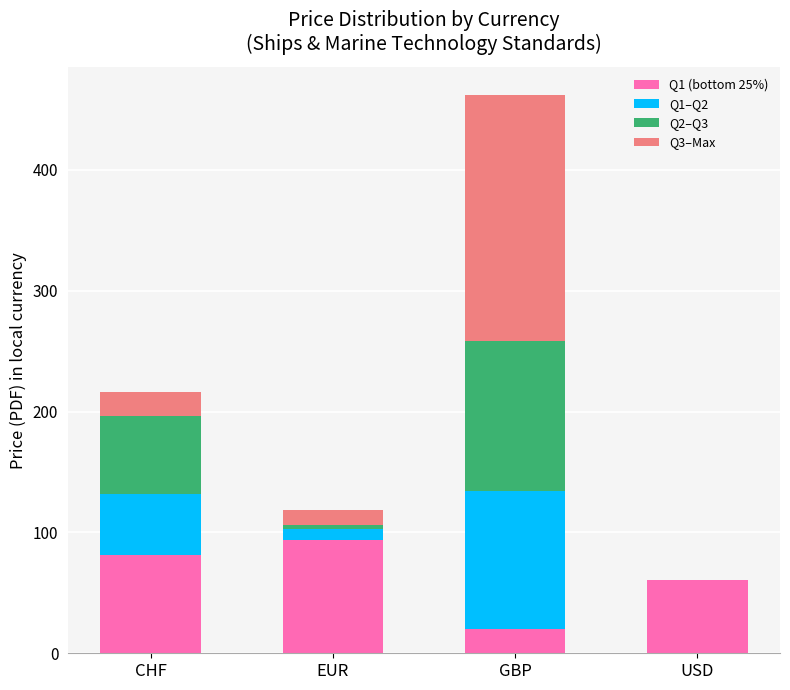

Are the bars horizontal?

No